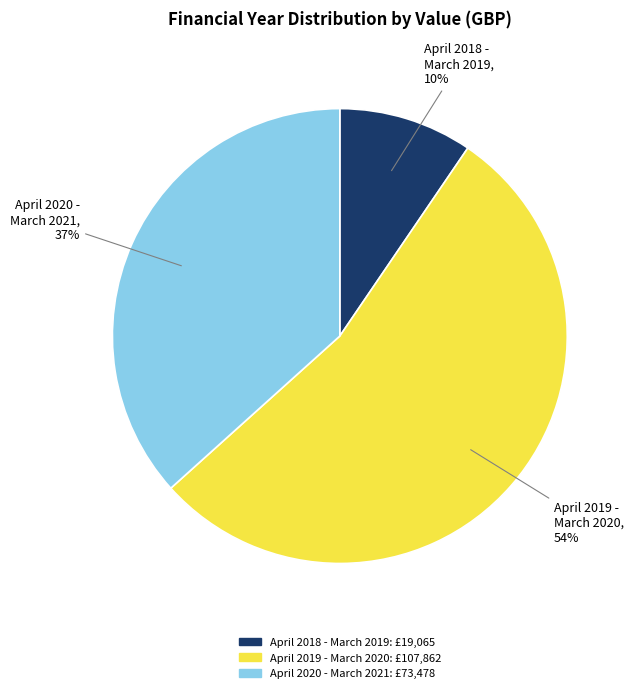

Is the sum of April 2020 - March 2021 and April 2019 - March 2020 greater than half?

Yes